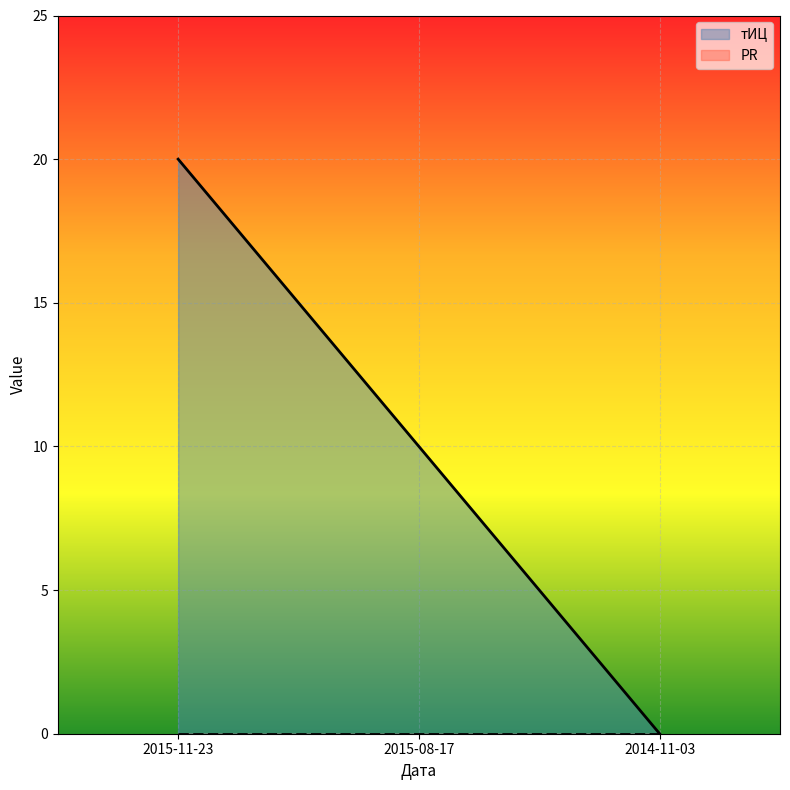

At which category does the chart reach its peak across all series?

2015-11-23